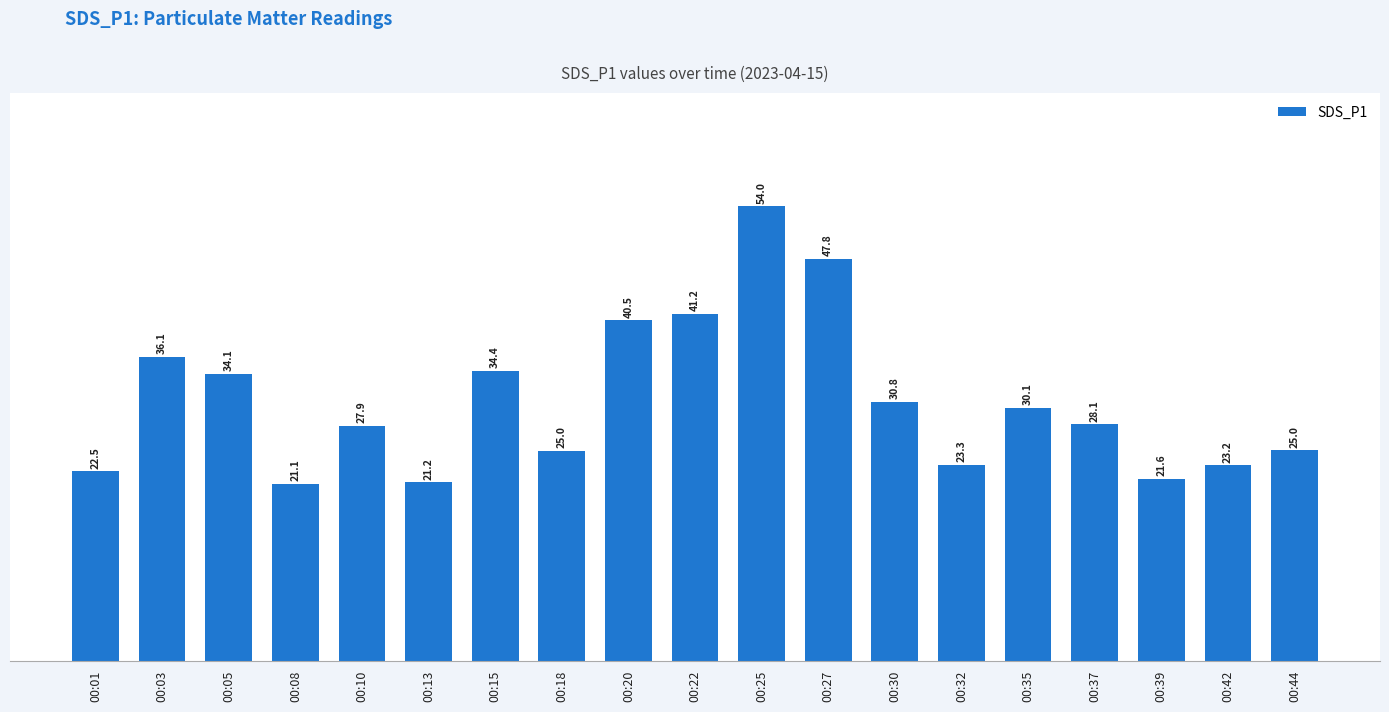

The value at 00:44 is 25.0. True or false?

True